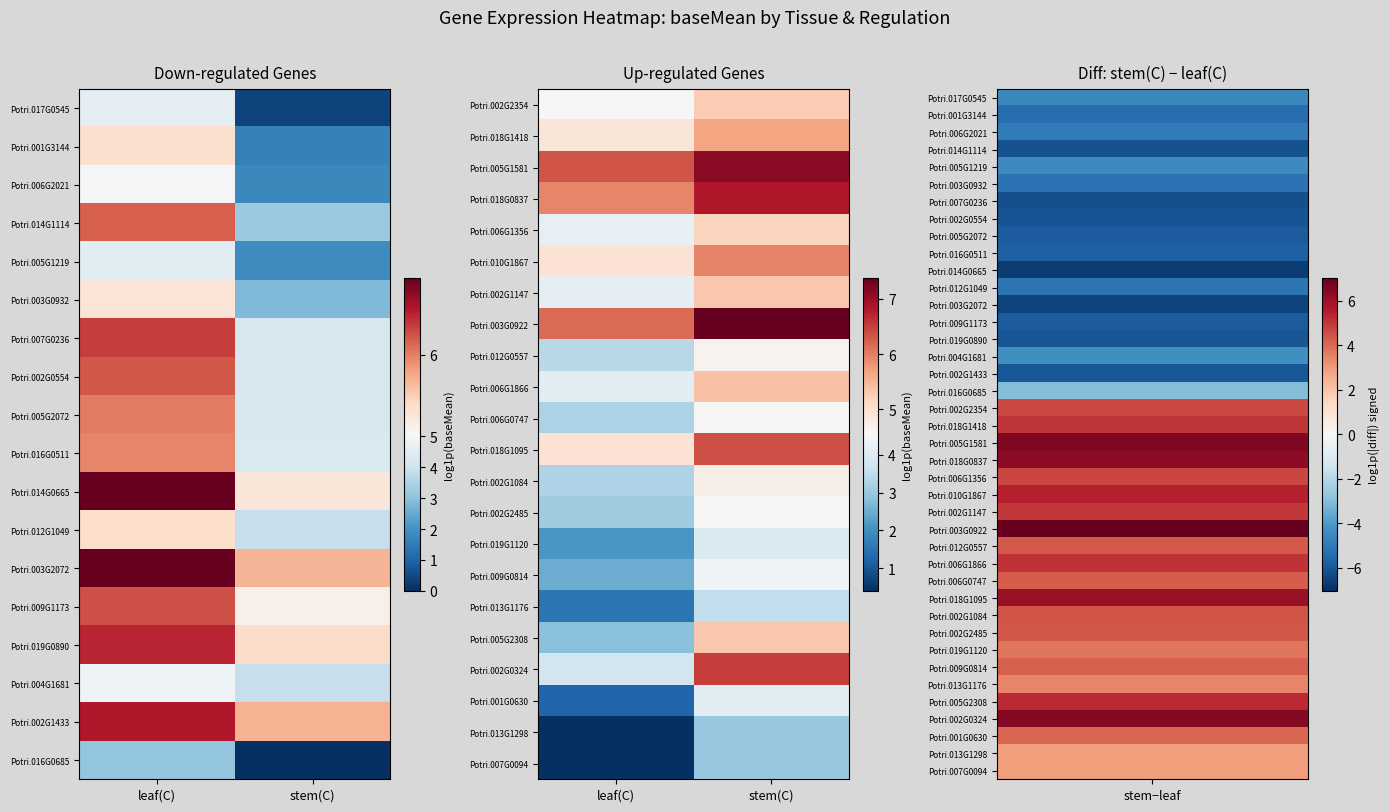

Is the value of Potri.013G1298 at stem(C) greater than the value of Potri.013G1176 at stem(C)?

No